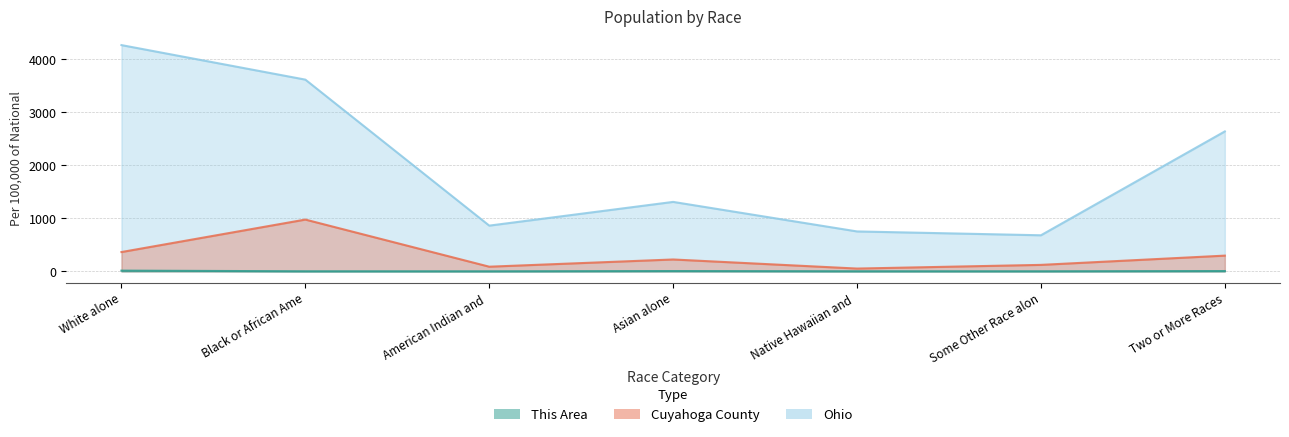

Reading left to right, transcribe all the data shown in this chart.

Ohio: 4267.2	3616.0	862.5	1310.0	752.9	680.5	2639.2
Cuyahoga County: 364.2	976.6	87.9	224.1	52.8	122.1	296.8
This Area: 13.6	1.6	1.2	6.0	1.9	1.6	6.0